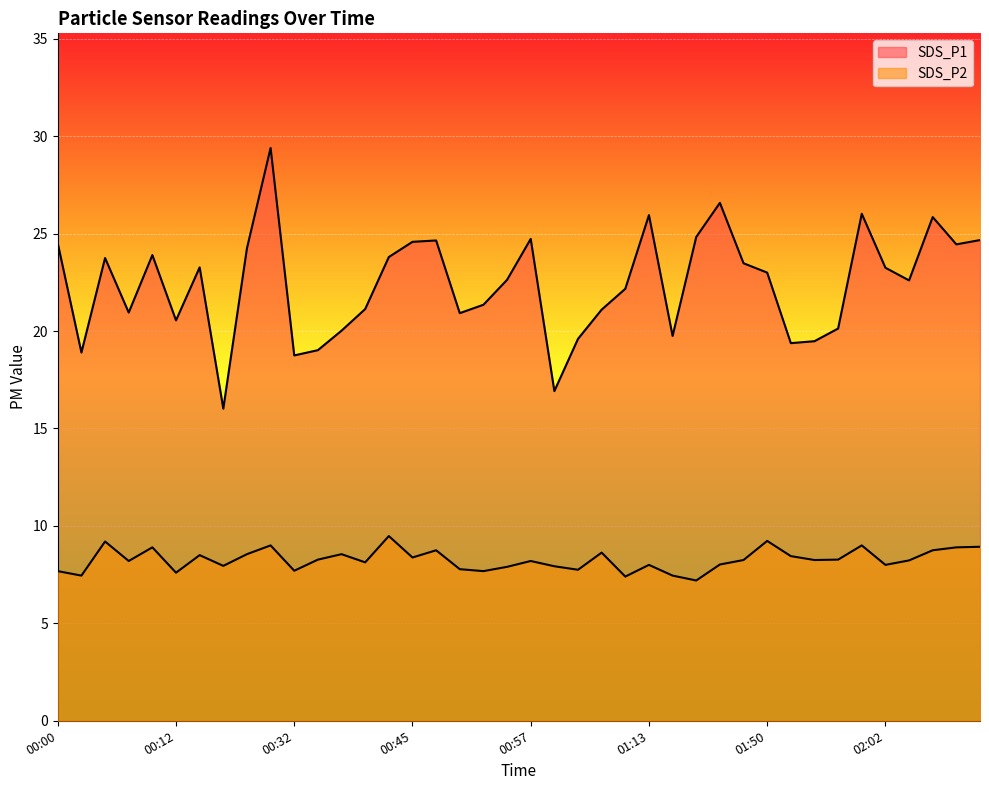

What is the label of the 6th point from the left?

00:12